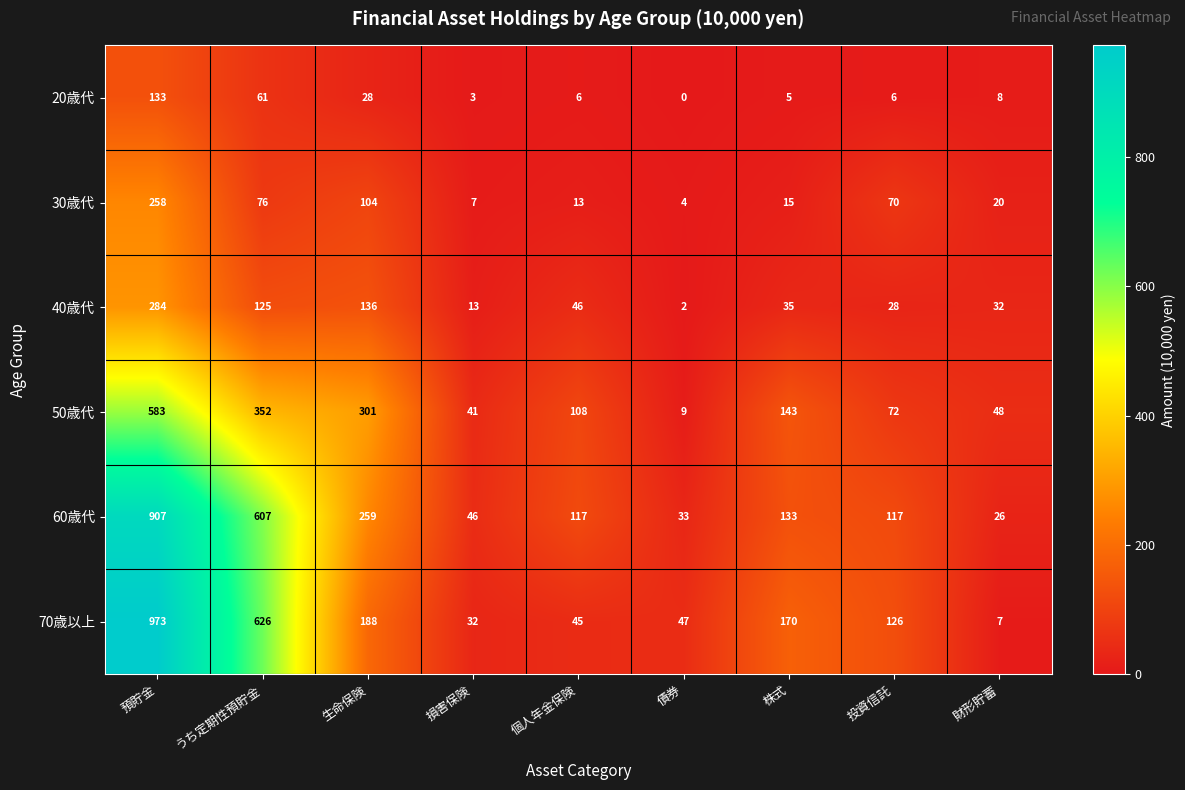

Where does the 60歳代 series first go above 117?

預貯金